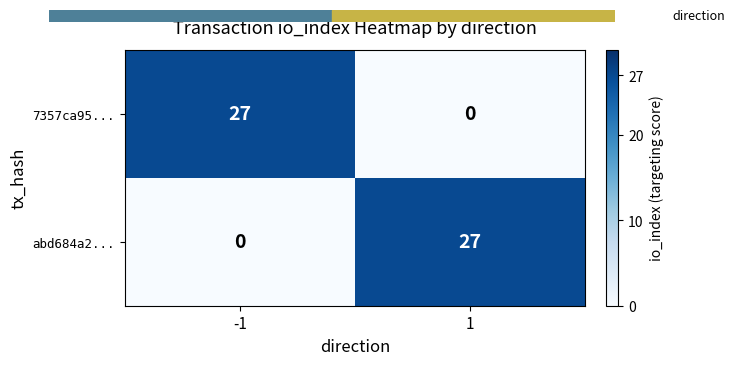

What is the difference between the highest and lowest values at -1?

27